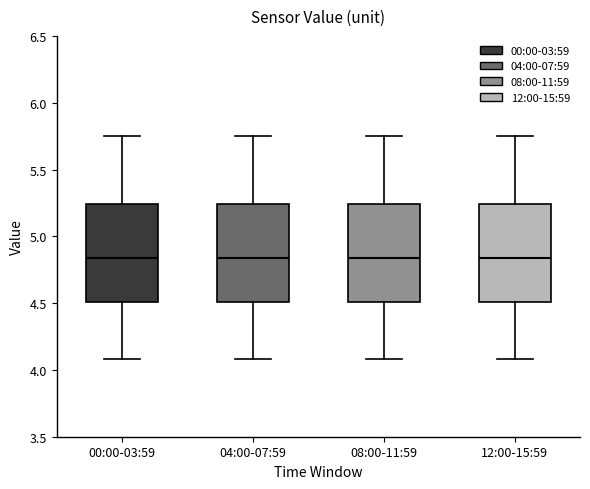

Where does the lower whisker of the box for 08:00-11:59 end on the y-axis? The values are not printed on the chart, so give them approximately, as read against the axis.

4.10